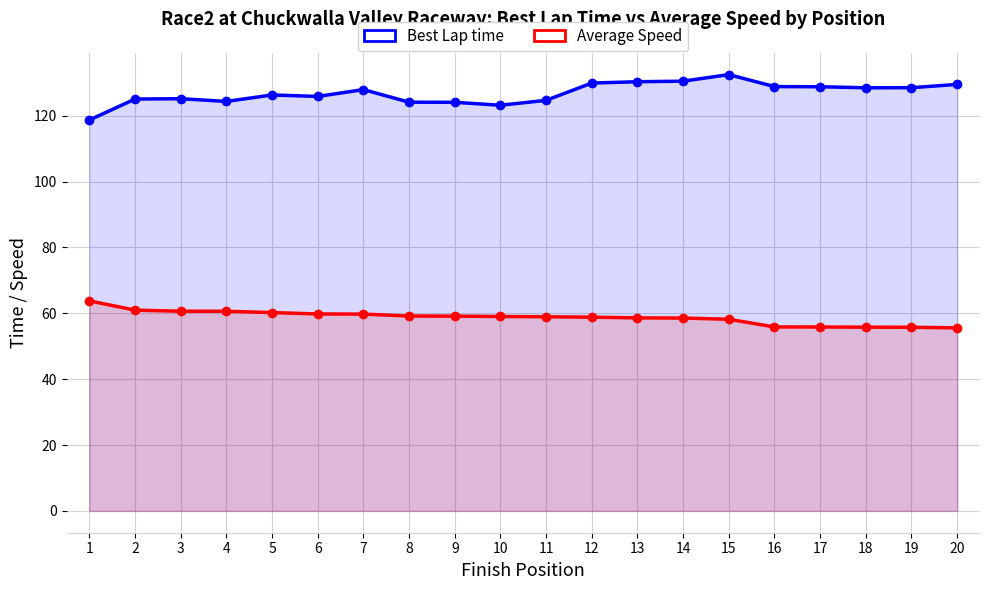

What is the sum of all Best Lap time values?

2537.2